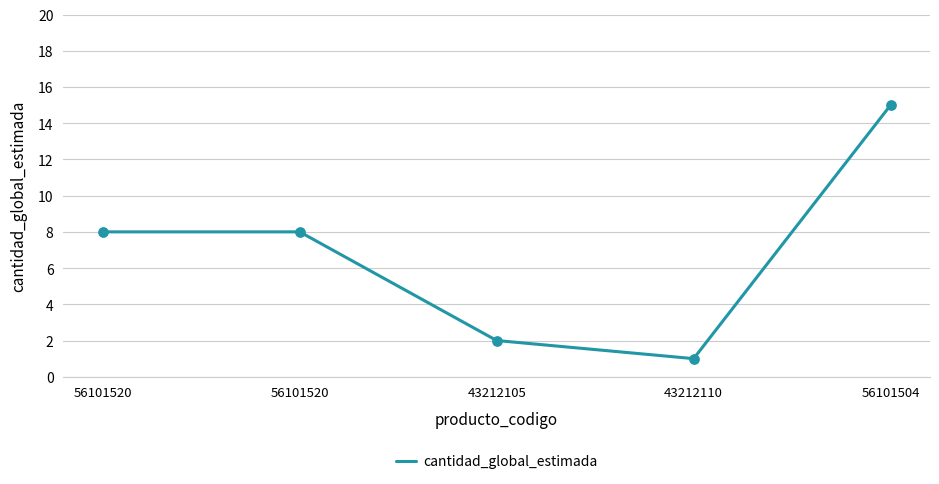

Approximately how many times larger is the value at 43212105 compared to 56101520?

0.2